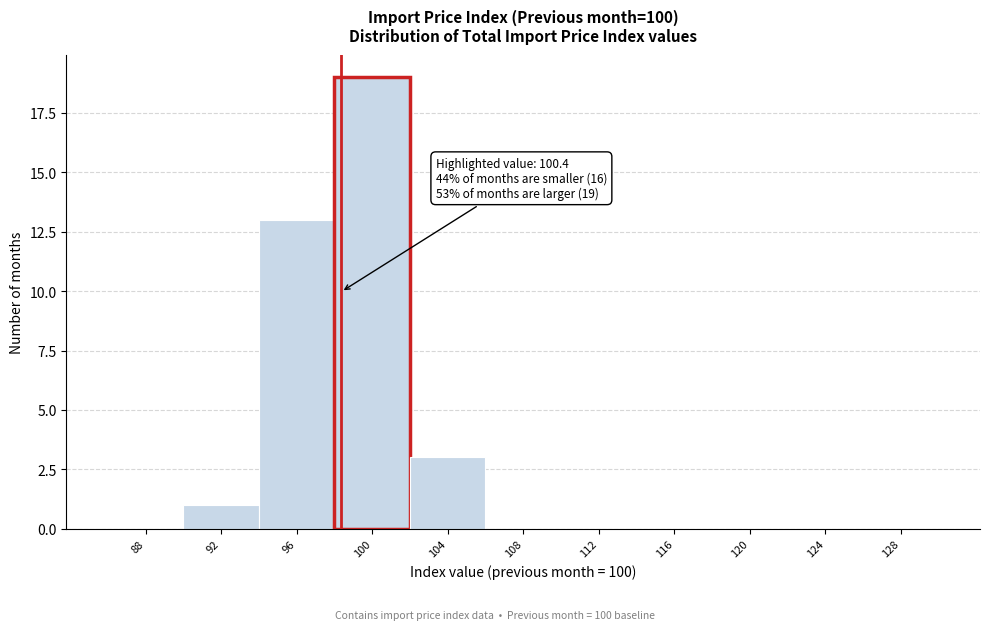

Reading left to right, what are all the values shown in this chart?

88=0	92=1	96=13	100=19	104=3	108=0	112=0	116=0	120=0	124=0	128=0